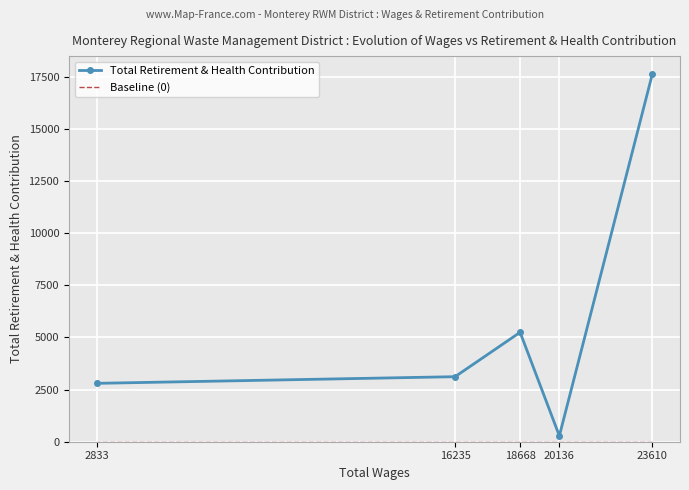

True or false: Baseline (0) and Total Retirement & Health Contribution cross at least once.

False